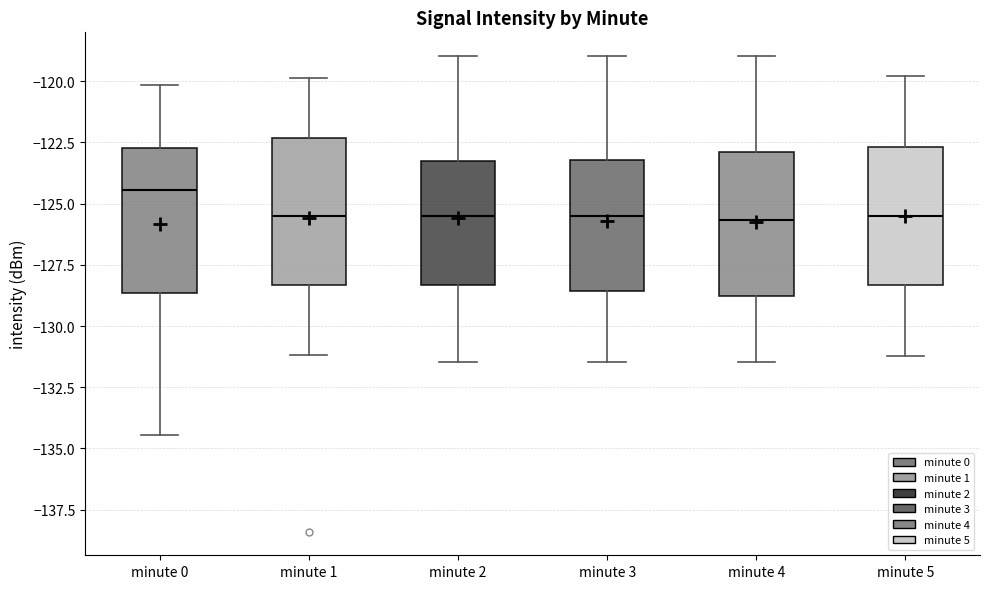

Reading left to right, transcribe this box plot: for each box, give where its median line is, the range the box spans, and where its two whiskers end, as read against the y-axis. The values are not printed on the chart, so give them approximately, as read against the axis.

minute 0: median -124.5, box -128.5 to -122.5, whiskers -134.5 to -120.0
minute 1: median -125.5, box -128.5 to -122.5, whiskers -131.0 to -120.0
minute 2: median -125.5, box -128.5 to -123.5, whiskers -131.5 to -119.0
minute 3: median -125.5, box -128.5 to -123.0, whiskers -131.5 to -119.0
minute 4: median -125.5, box -129.0 to -123.0, whiskers -131.5 to -119.0
minute 5: median -125.5, box -128.5 to -122.5, whiskers -131.0 to -120.0